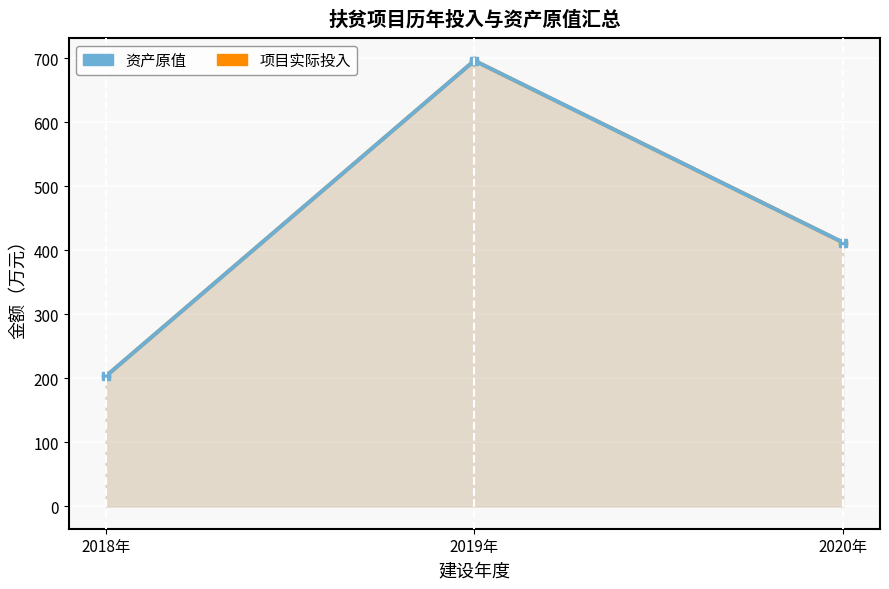

Reading left to right, list all the values displayed in this chart.

项目实际投入: 203	696	412
资产原值: 203	696	412